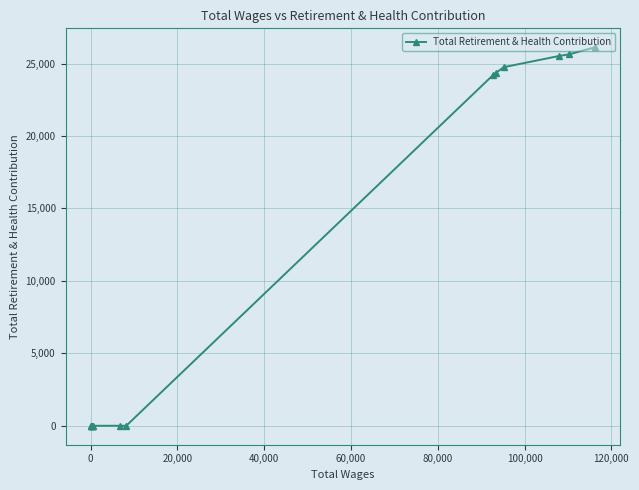

How many lines are shown in the chart?

1